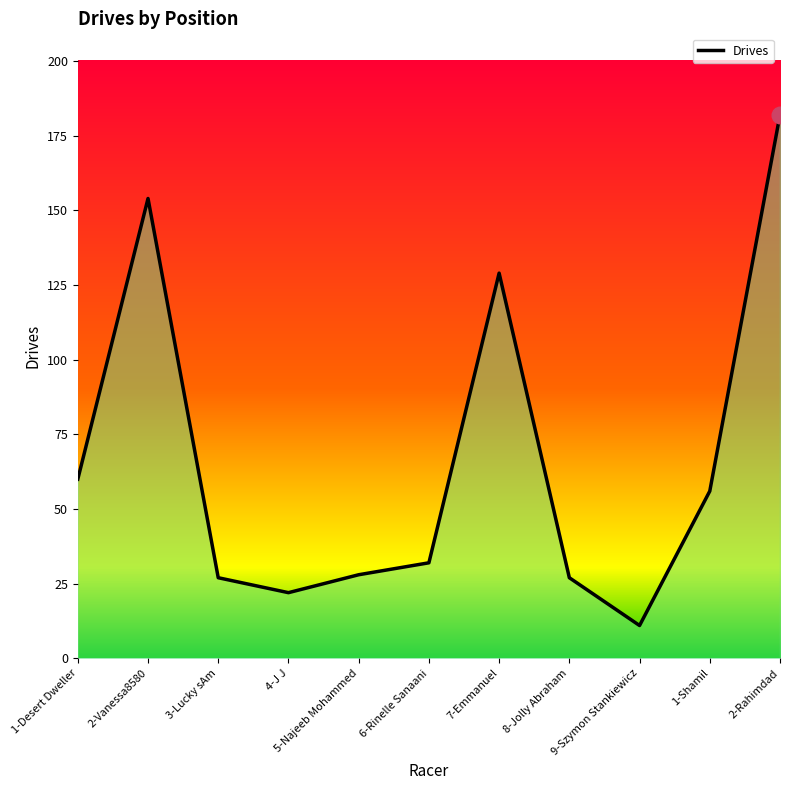

The value at 2-Vanessa8580 is 96. True or false?

False